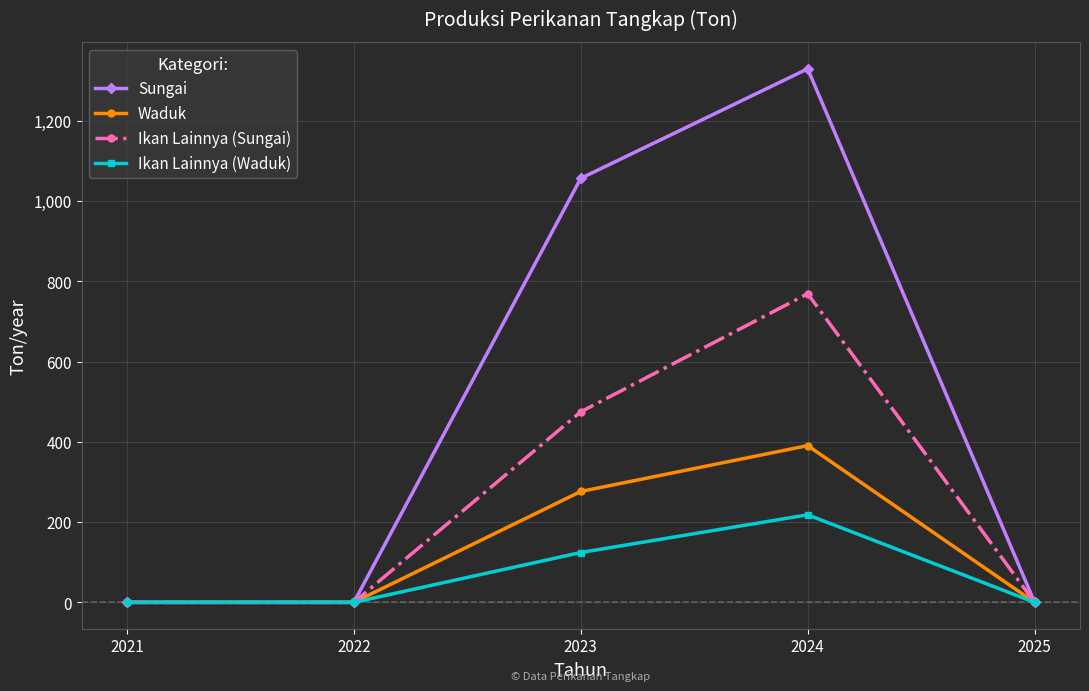

Rank the series by their maximum value, from highest to lowest.

Sungai, Ikan Lainnya (Sungai), Waduk, Ikan Lainnya (Waduk)